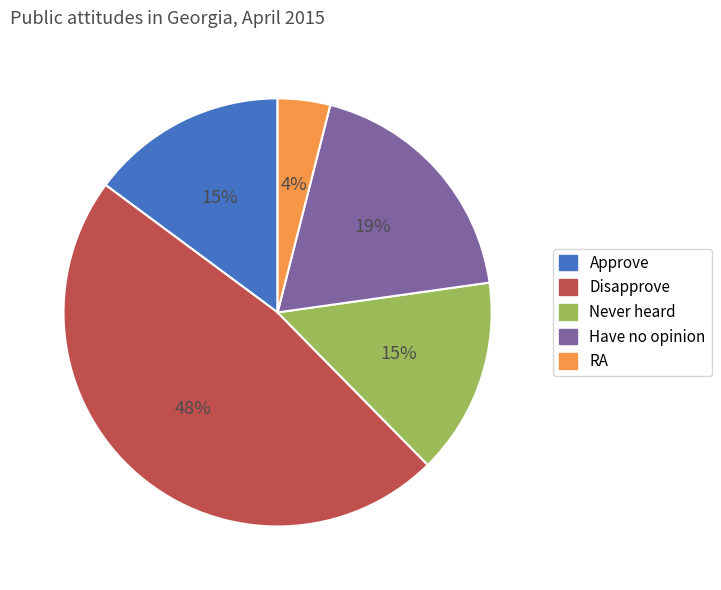

True or false: Approve accounts for 15% of the total.

True